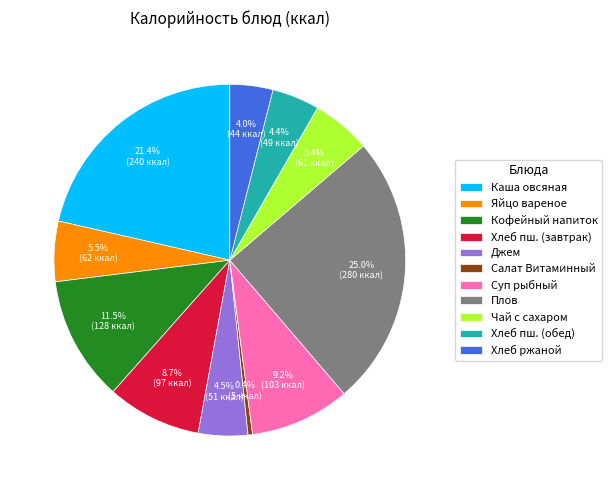

Is Салат Витаминный the majority of the pie?

No